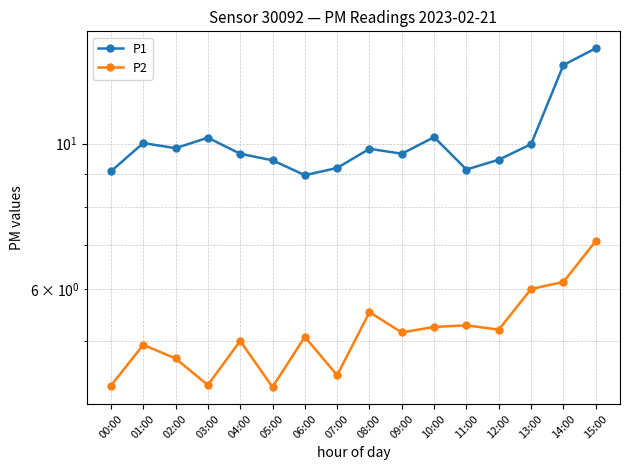

The value of P1 at 03:00 is 10.2. True or false?

True